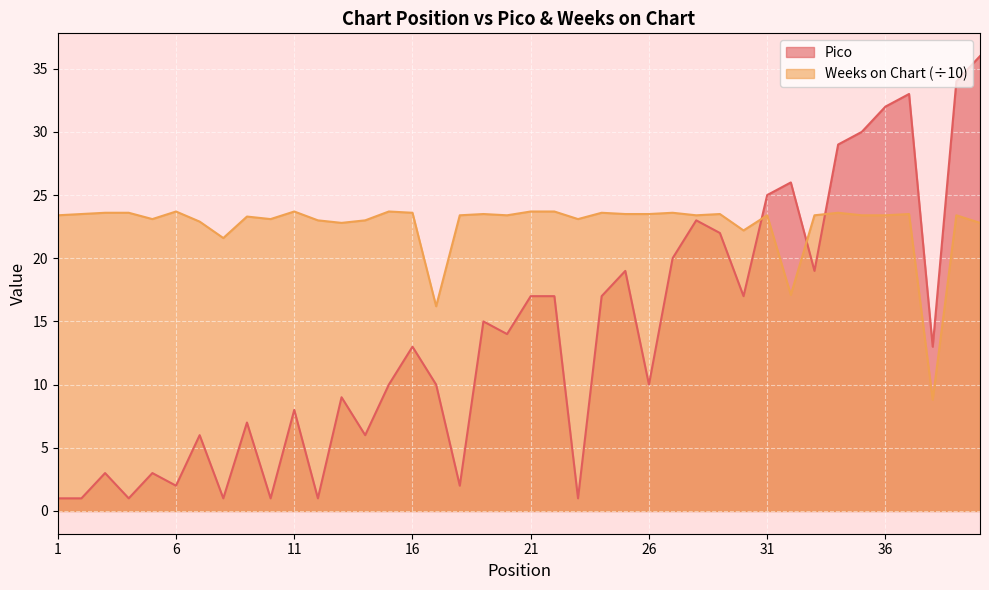

What is the total value across all series at 20?

37.4